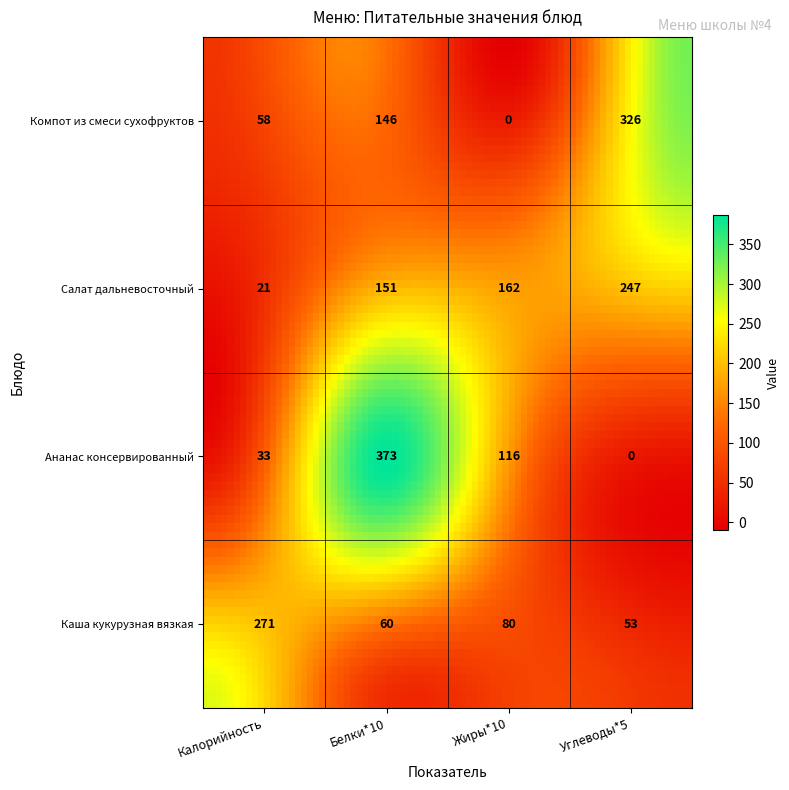

Between Калорийность and Углеводы*5, which series saw the biggest shift?

Компот из смеси сухофруктов